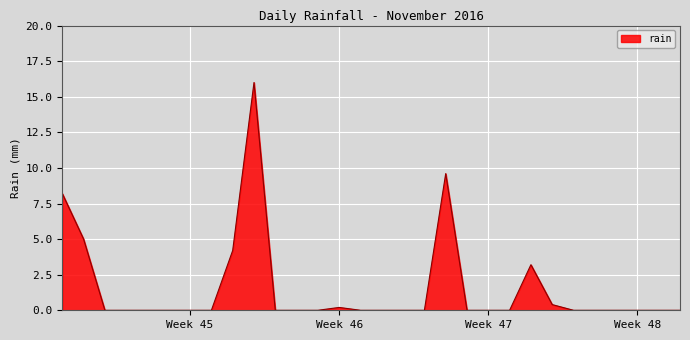

What is the difference between the maximum and minimum values?

16.0